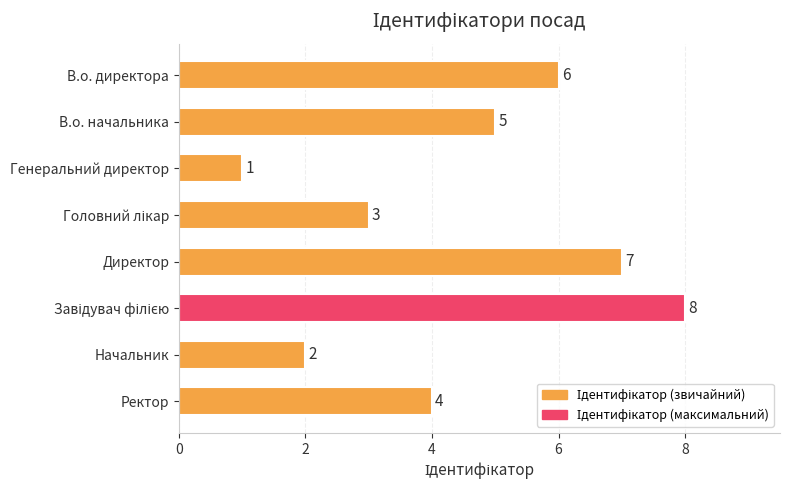

Are the bars horizontal?

Yes